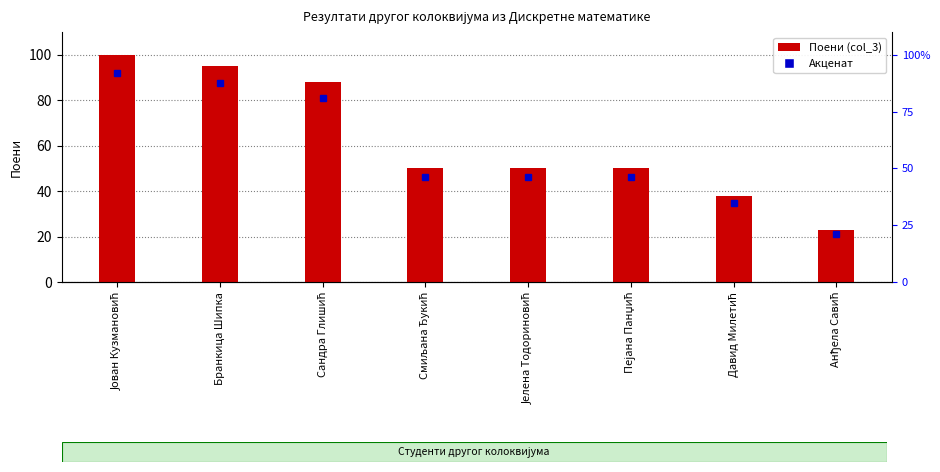

What is the difference between the second highest and minimum values?

72